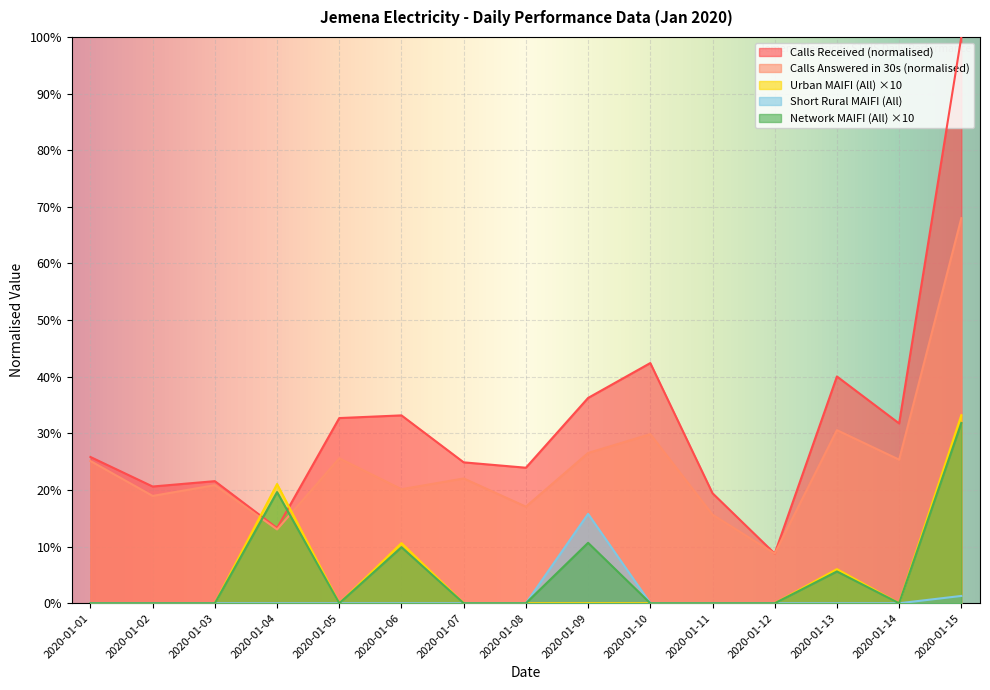

List the labels in order of Network MAIFI (All) value, smallest first.

2020-01-01, 2020-01-02, 2020-01-03, 2020-01-05, 2020-01-07, 2020-01-08, 2020-01-10, 2020-01-11, 2020-01-12, 2020-01-14, 2020-01-13, 2020-01-06, 2020-01-09, 2020-01-04, 2020-01-15